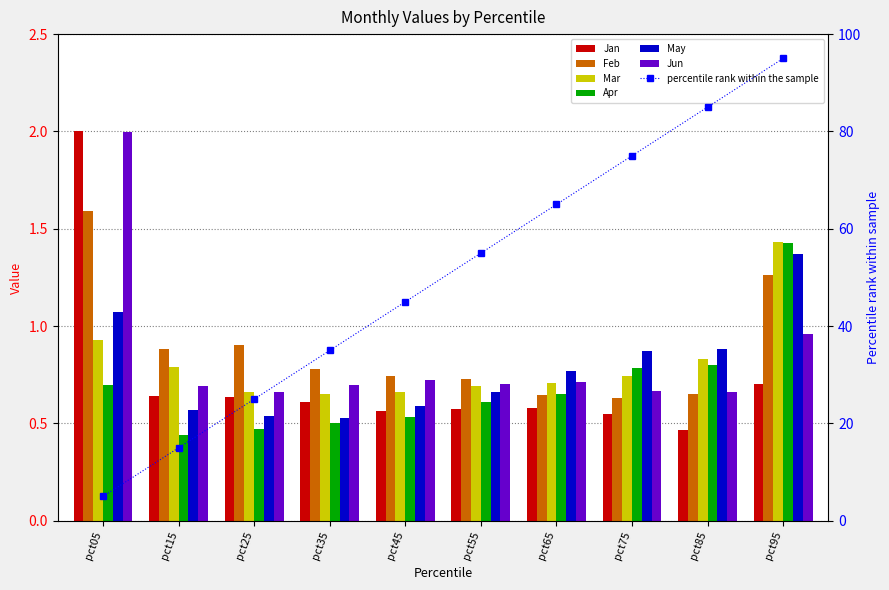

Rank the series at pct75 from lowest to highest value.

Jan, Feb, Jun, Mar, Apr, May